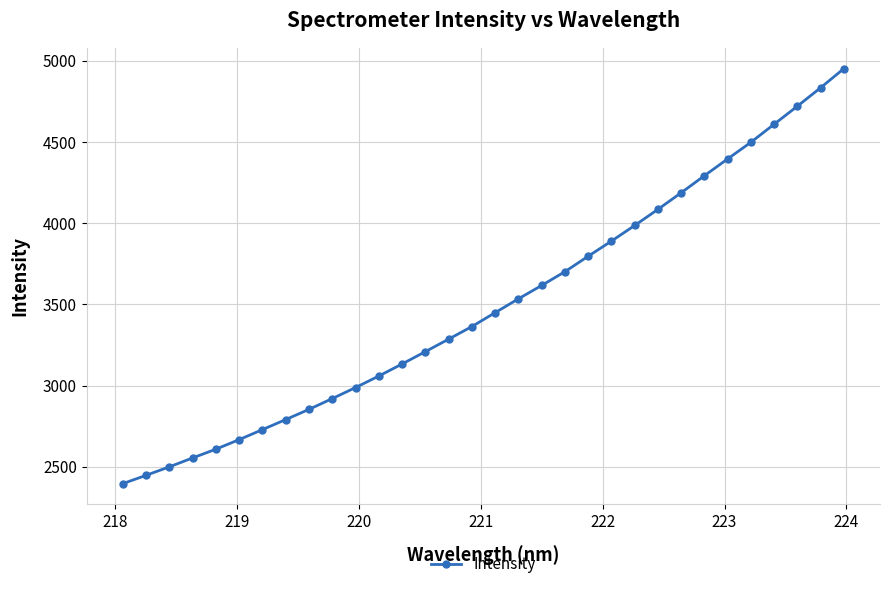

How many data points are above 3449?

16